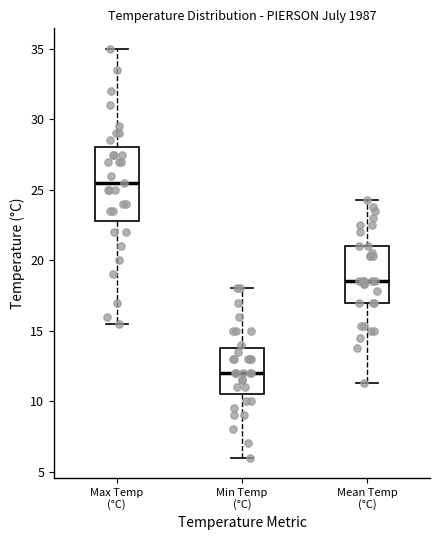

Reading left to right, transcribe this box plot: for each box, give where its median line is, the range the box spans, and where its two whiskers end, as read against the y-axis. The values are not printed on the chart, so give them approximately, as read against the axis.

Max Temp (°C): median 25.5, box 23.0 to 28.0, whiskers 15.5 to 35.0
Min Temp (°C): median 12.0, box 10.5 to 14.0, whiskers 6.0 to 18.0
Mean Temp (°C): median 18.5, box 17.0 to 21.0, whiskers 11.5 to 24.5